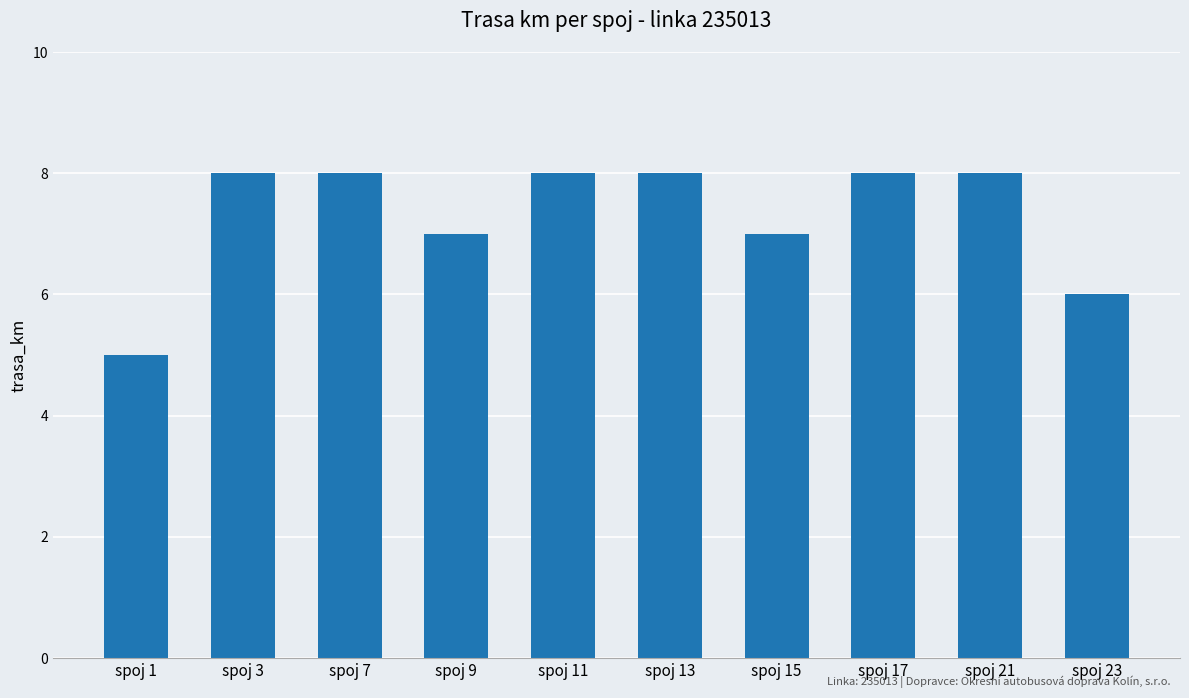

Between spoj 1 and spoj 11, which is larger?

spoj 11